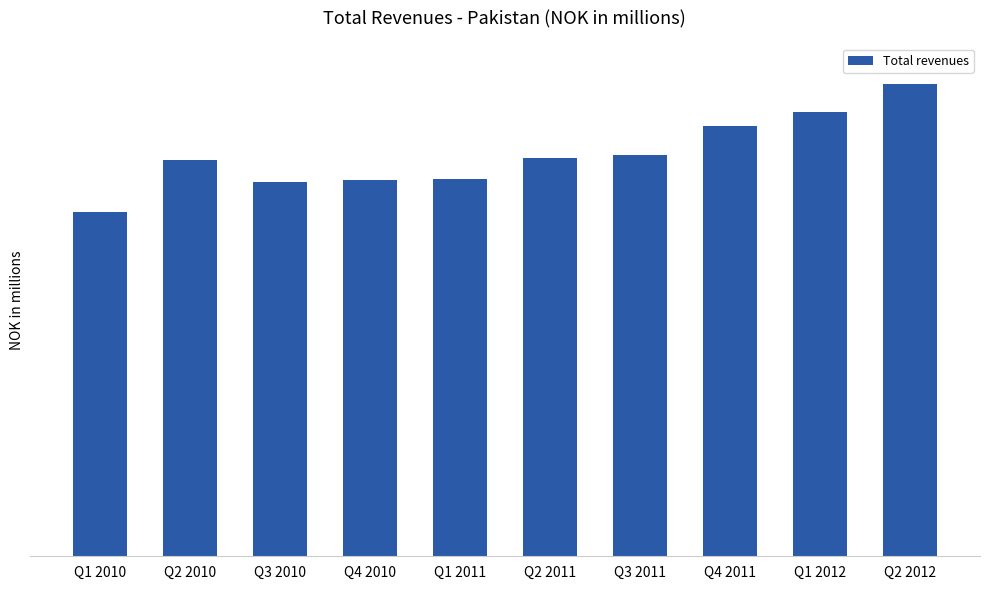

What is the value of the 5th bar from the left?

1179.0